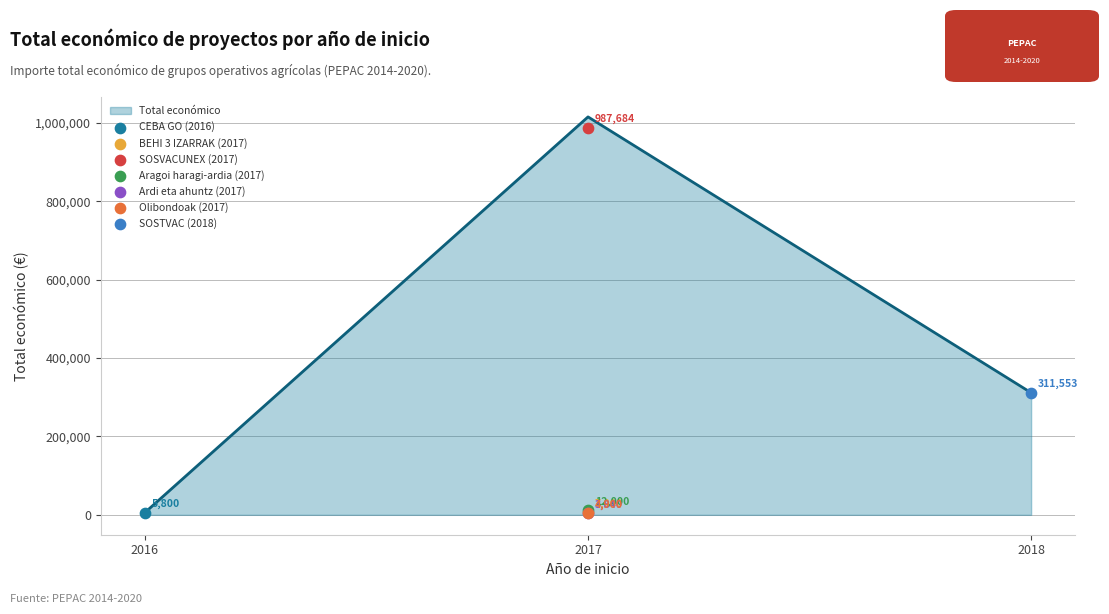

The Total económico series shows 481125 at 2018. True or false?

False